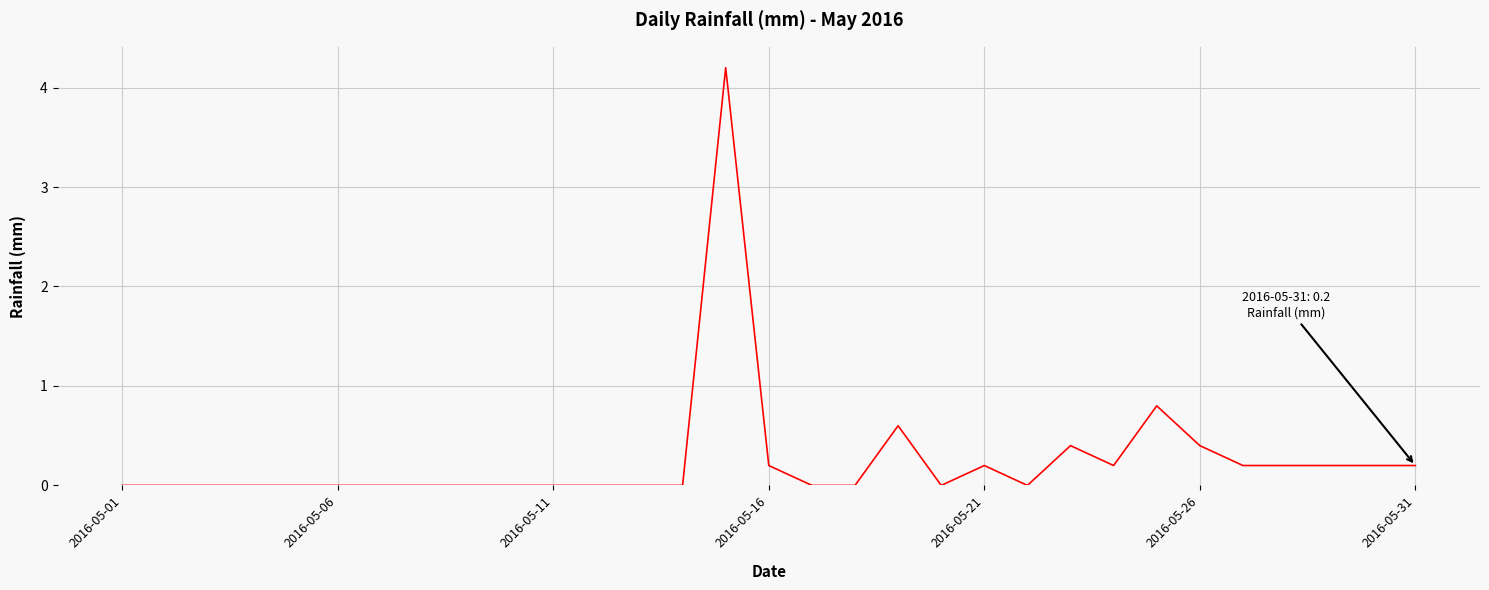

The value at 2016-05-11 is 0.0. True or false?

True